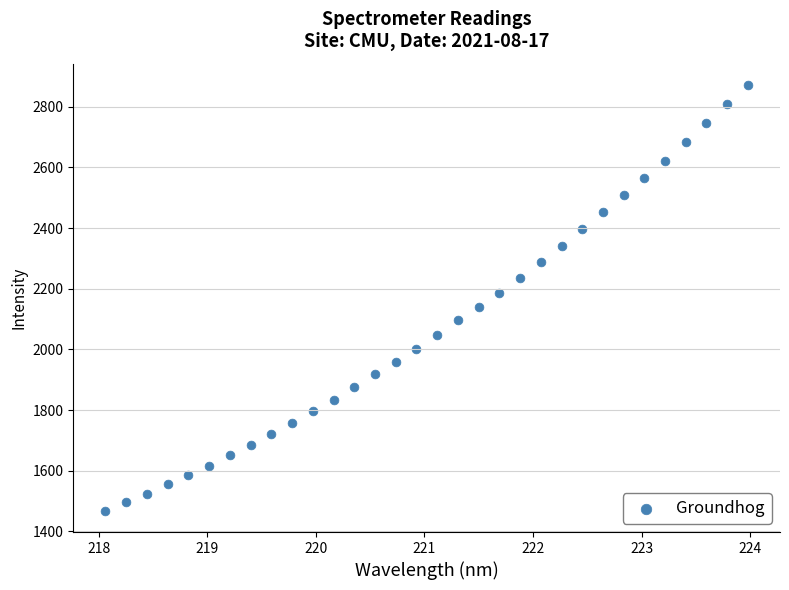

What is the range of X values (max minus min)?

5.9